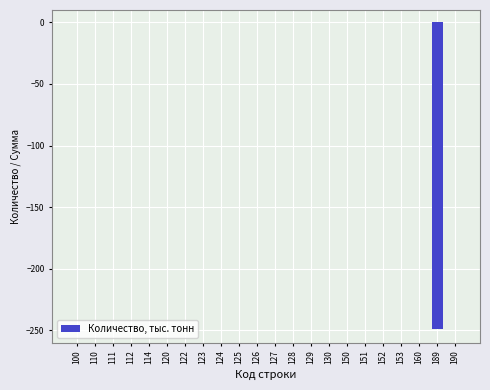

What is the average value?

-11